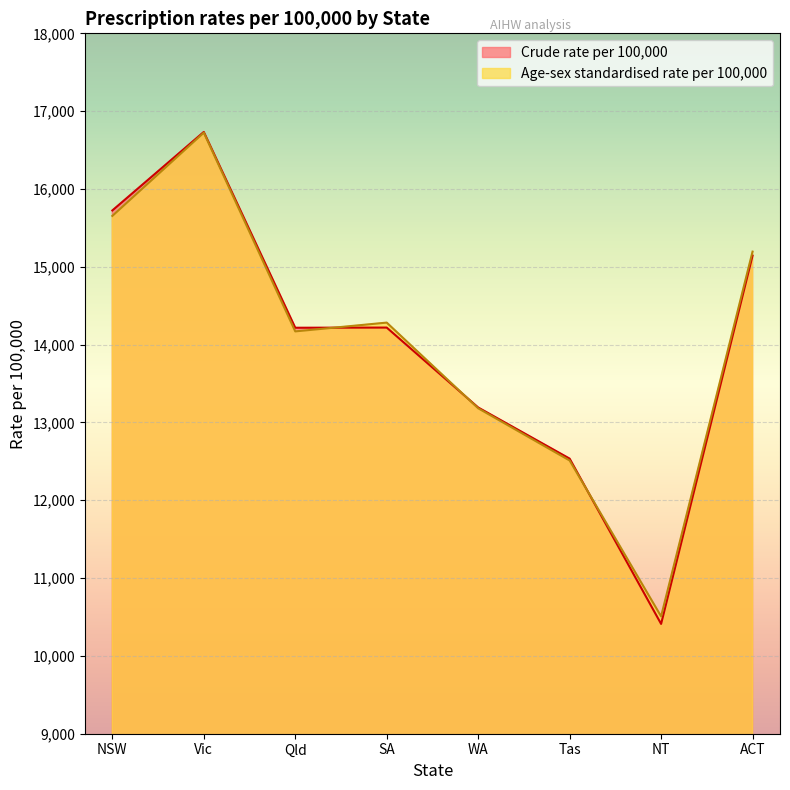

After their last crossing, which series has the higher values: Age-sex standardised rate per 100,000 or Crude rate per 100,000?

Age-sex standardised rate per 100,000